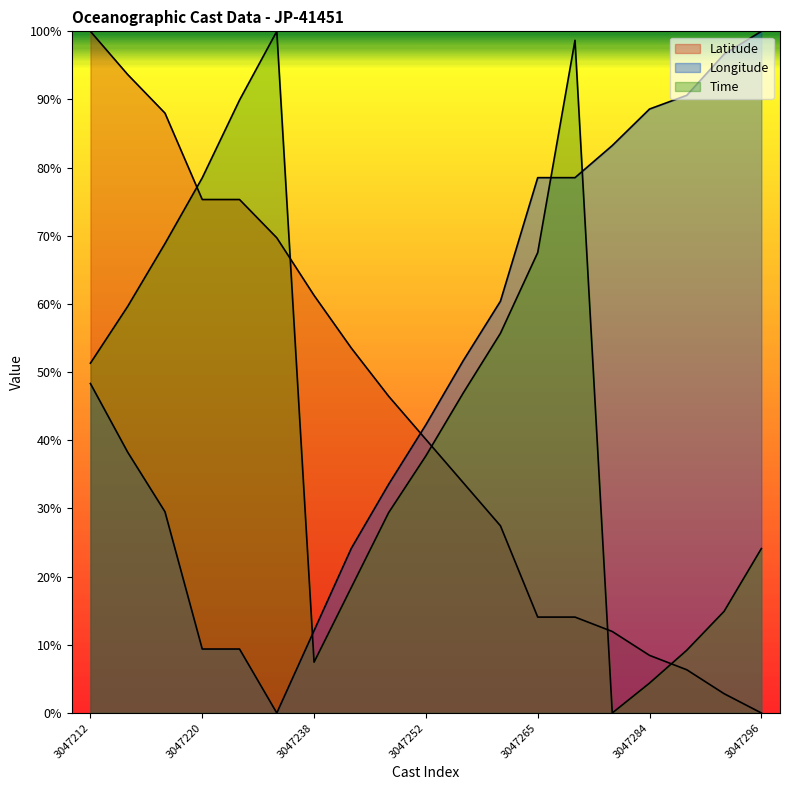

Reading left to right, list all the values displayed in this chart.

Latitude: 3047212=100.0	3047215=93.7	3047217=88.0	3047220=75.3	3047227=75.3	3047231=69.7	3047238=61.3	3047242=53.5	3047247=46.5	3047252=40.1	3047257=33.8	3047261=27.5	3047265=14.1	3047281=14.1	3047282=12.0	3047284=8.4	3047286=6.3	3047291=2.8	3047296=0.0
Longitude: 3047212=48.3	3047215=38.3	3047217=29.5	3047220=9.4	3047227=9.4	3047231=0.0	3047238=12.1	3047242=24.2	3047247=33.5	3047252=42.3	3047257=51.7	3047261=60.4	3047265=78.5	3047281=78.5	3047282=83.2	3047284=88.6	3047286=90.6	3047291=96.7	3047296=100.0
Time: 3047212=51.3	3047215=59.6	3047217=68.9	3047220=78.5	3047227=89.9	3047231=100.0	3047238=7.5	3047242=18.4	3047247=29.4	3047252=37.7	3047257=46.9	3047261=55.7	3047265=67.5	3047281=98.7	3047282=0.0	3047284=4.4	3047286=9.2	3047291=14.9	3047296=24.1